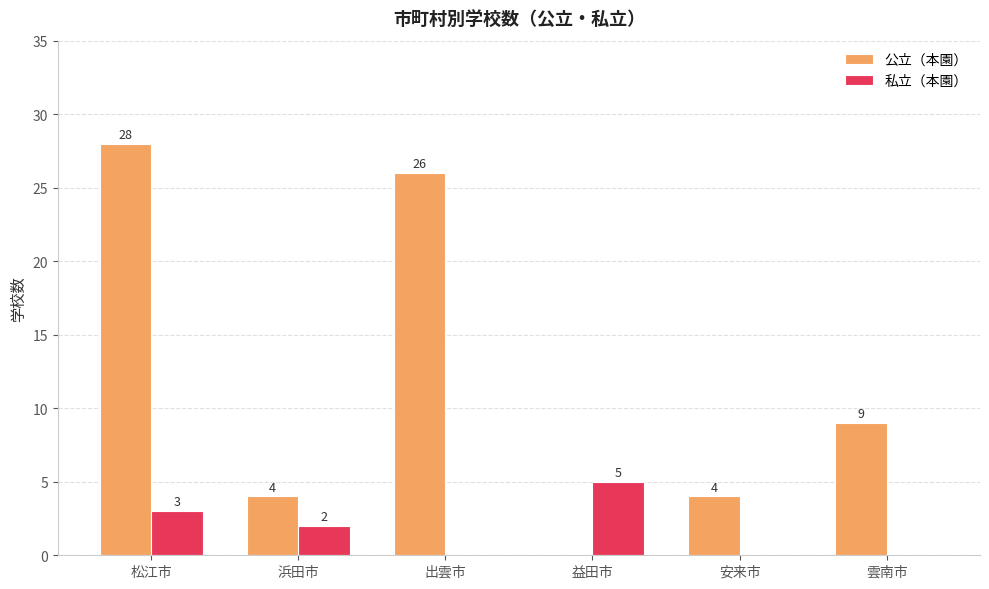

Which series changed the most between 益田市 and 雲南市?

公立（本園）